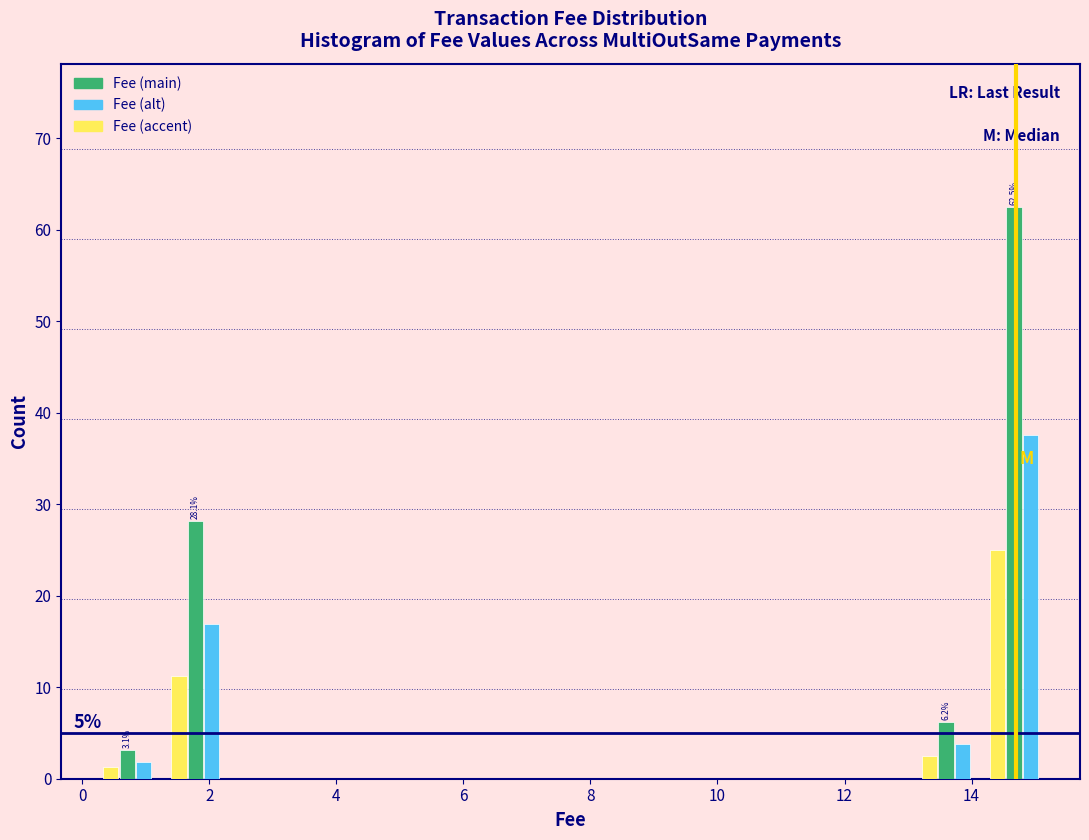

In the Fee (alt) series, which range on the x-axis has the tallest bar?

14.2 to 15.2